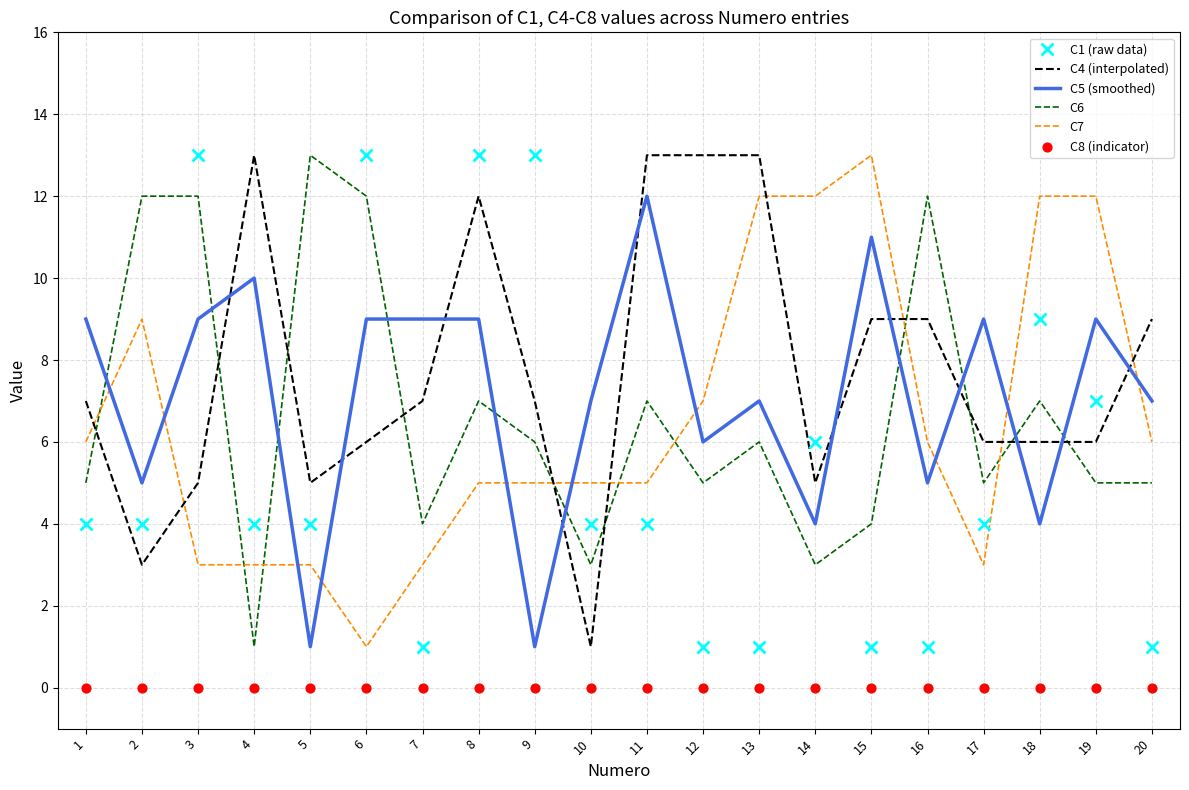

What are all the series names shown in the legend?

C1 (raw data), C4 (interpolated), C5 (smoothed), C6, C7, C8 (indicator)